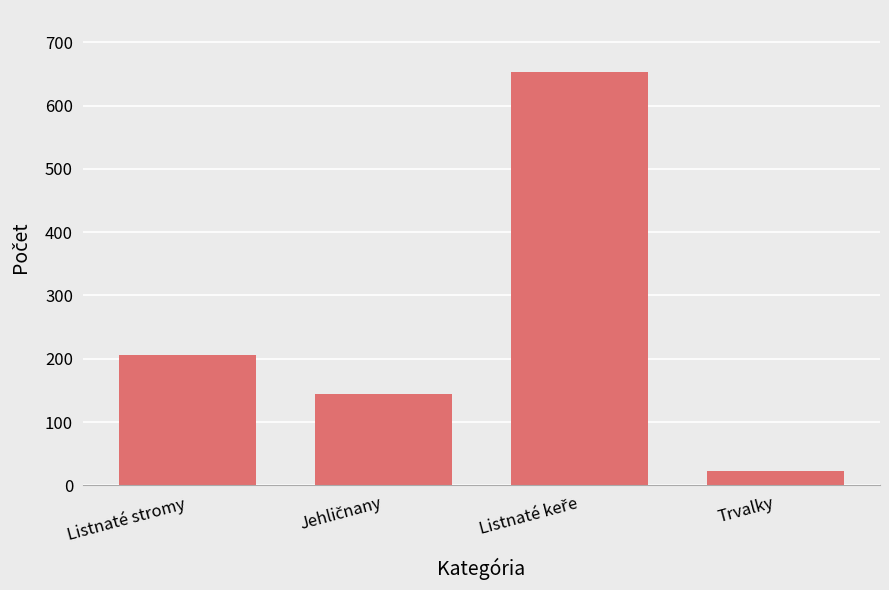

At which category does the chart reach its minimum across all series?

Trvalky